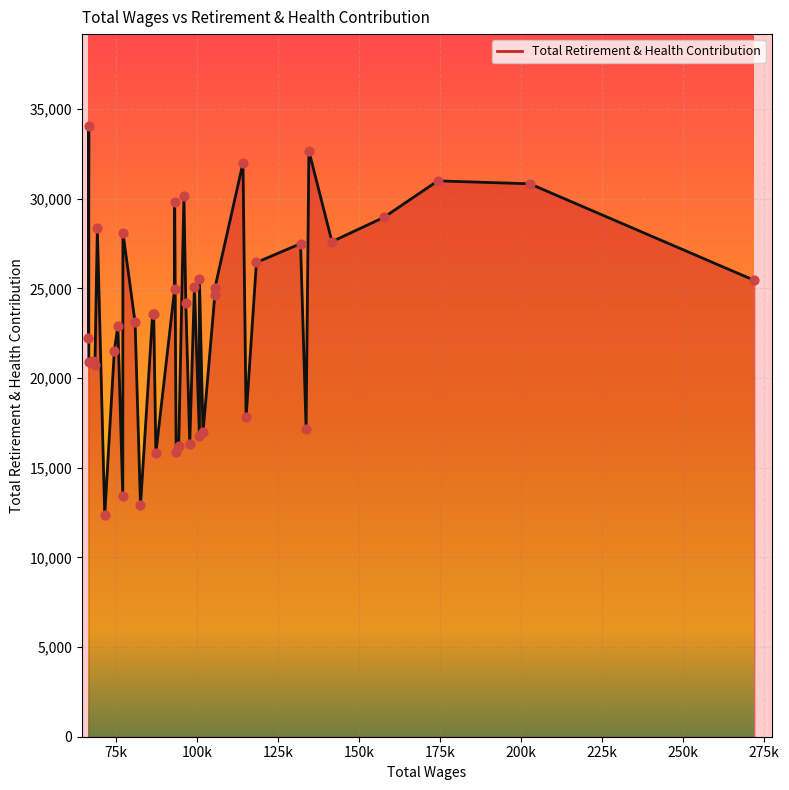

Between 4 and 10, which is larger?

10